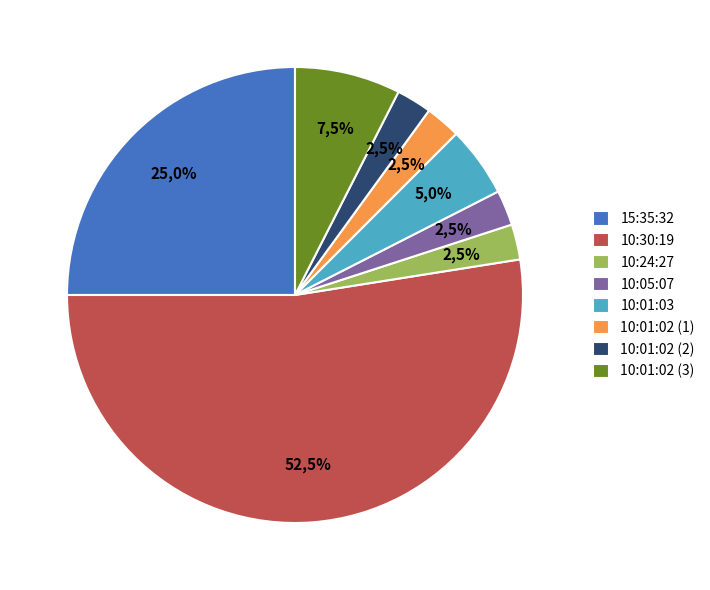

Does any single category account for the majority?

Yes